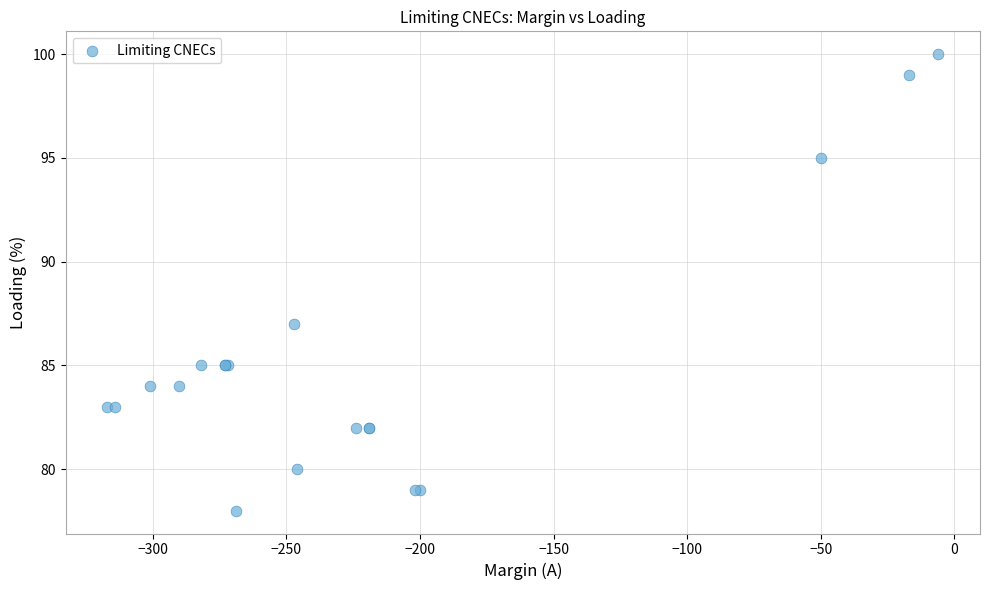

What Y value in the scatter plot is closest to 89?

87